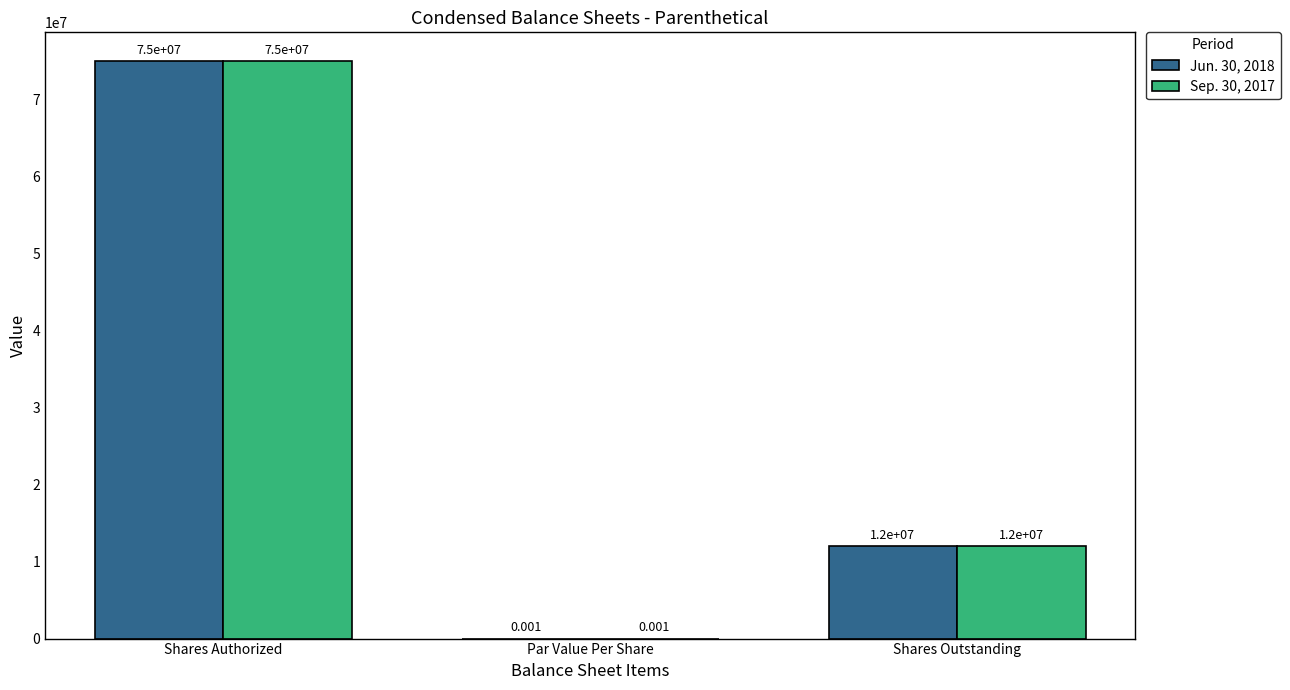

Which category has the highest value in the Jun. 30, 2018 series?

Shares Authorized